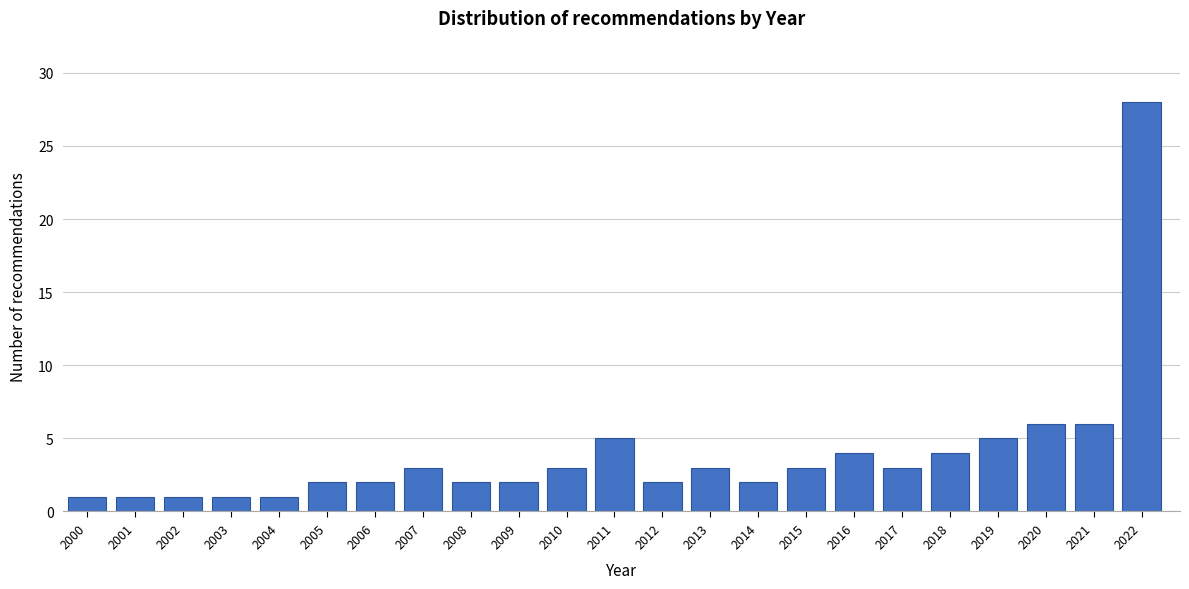

Reading left to right, extract all data points from this chart.

2000=1	2001=1	2002=1	2003=1	2004=1	2005=2	2006=2	2007=3	2008=2	2009=2	2010=3	2011=5	2012=2	2013=3	2014=2	2015=3	2016=4	2017=3	2018=4	2019=5	2020=6	2021=6	2022=28